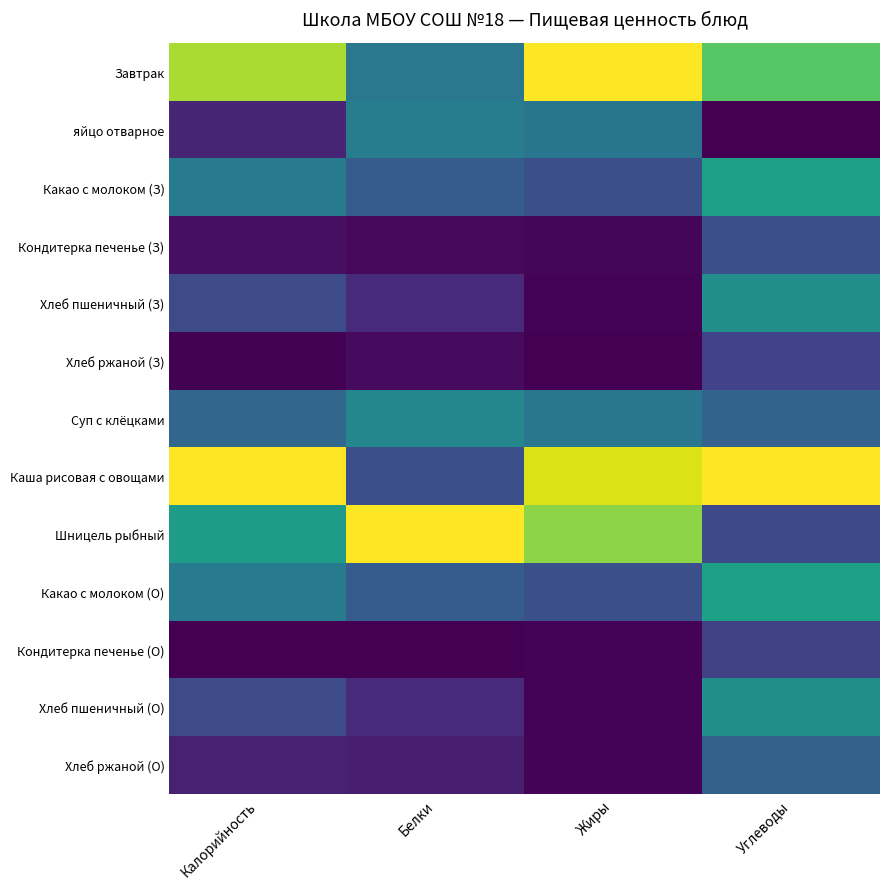

Which series changed the most between Калорийность and Углеводы?

Шницель рыбный